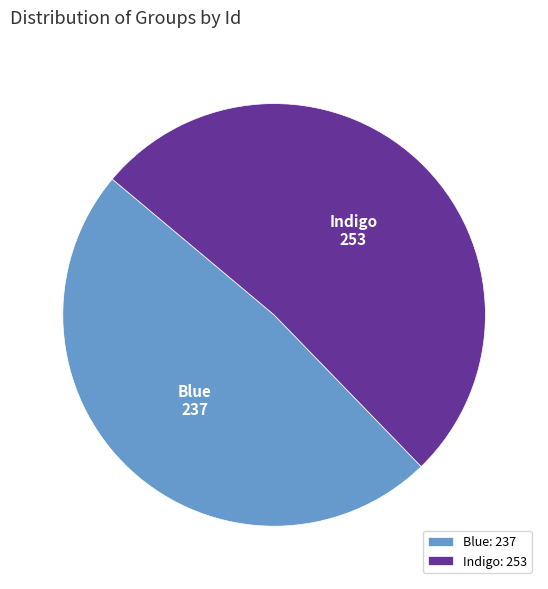

Which slice is the smallest?

Blue